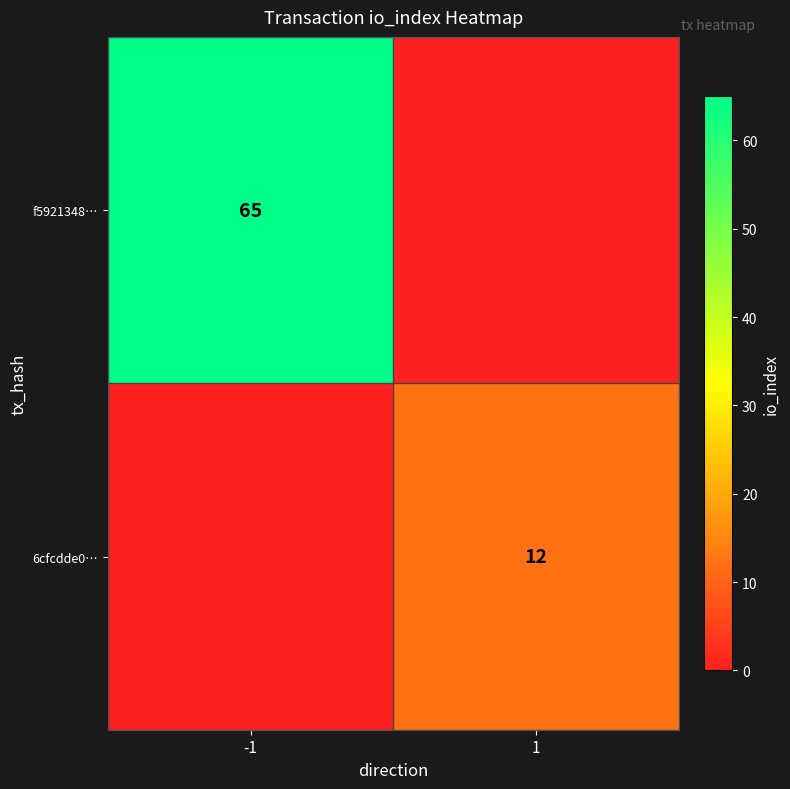

What is the difference between the highest and lowest values at 1?

12